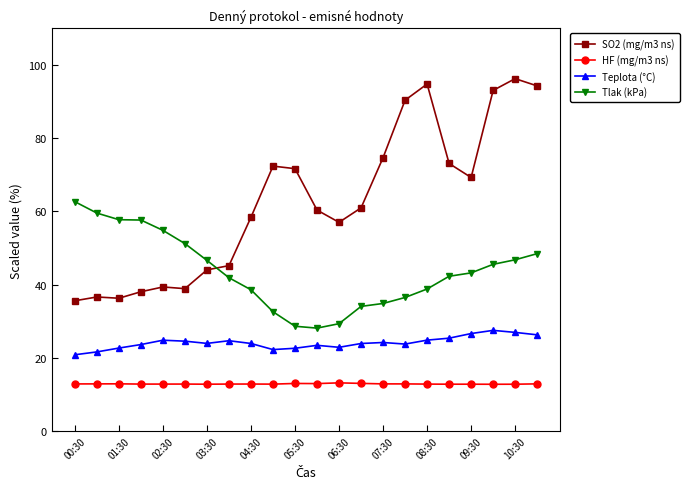

List the series in order of their overall mean, highest first.

SO2 (mg/m3 ns), Tlak (kPa), Teplota (°C), HF (mg/m3 ns)